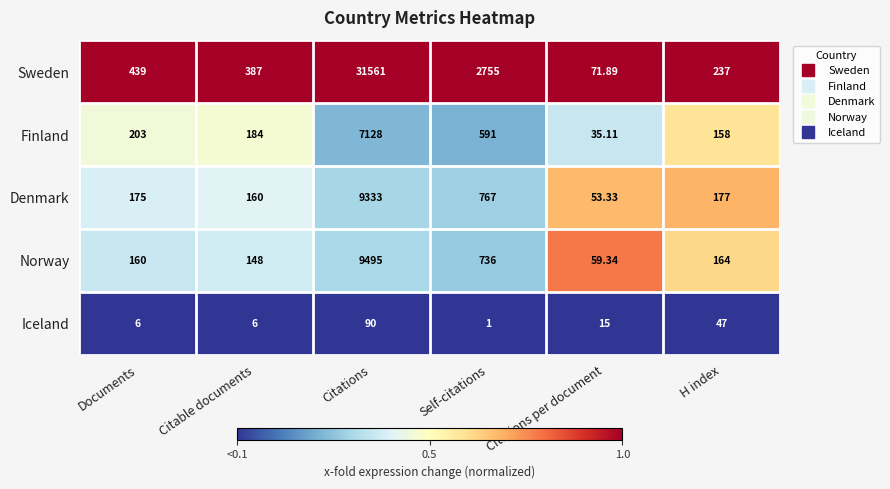

Where is Norway nearest to the value 4777?

Self-citations